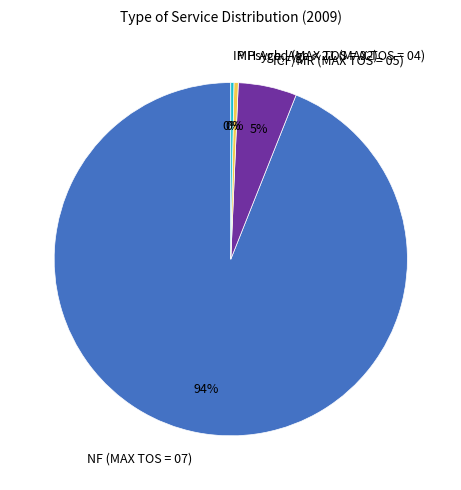

Which category accounts for the majority?

NF (MAX TOS = 07)